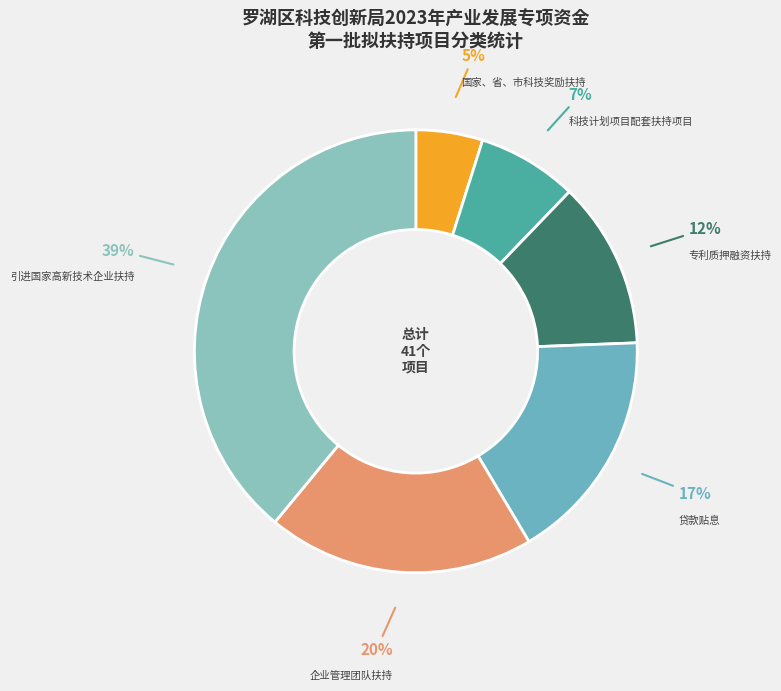

To the nearest percent, what percentage of the pie is 科技计划项目配套扶持项目?

7%